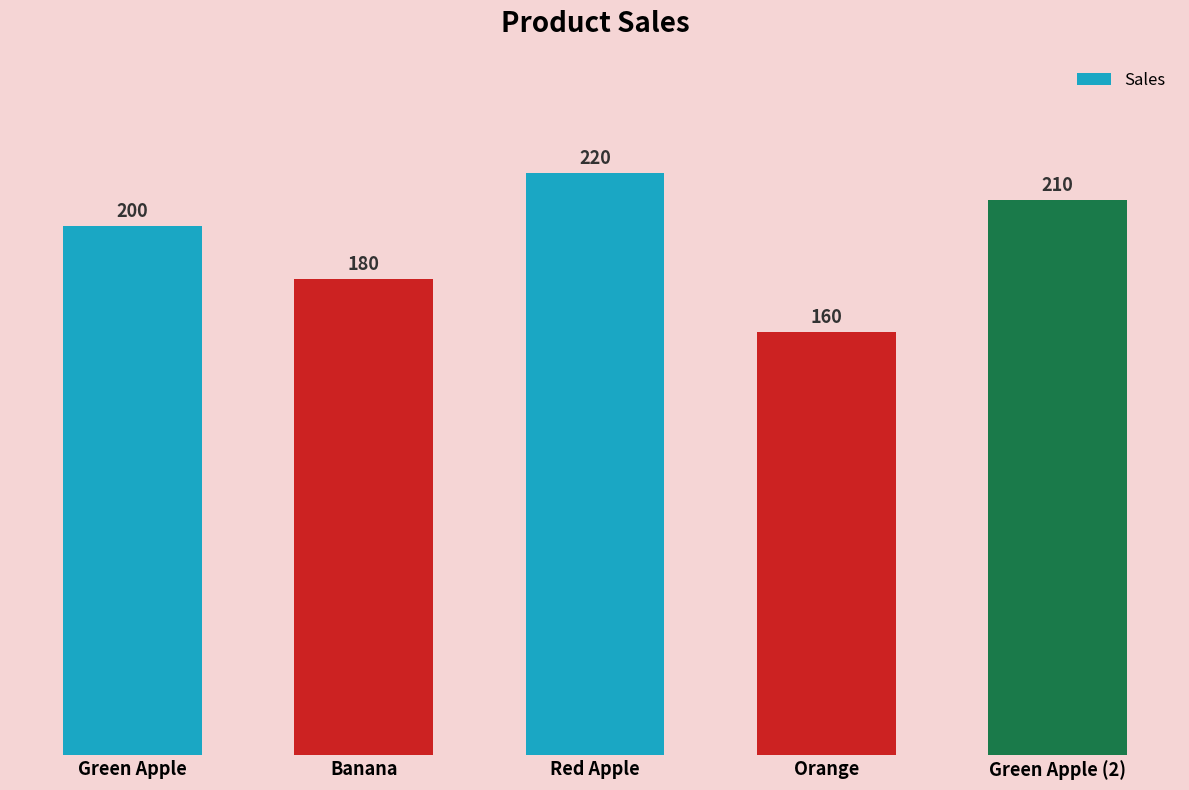

Reading left to right, what are all the values shown in this chart?

200	180	220	160	210